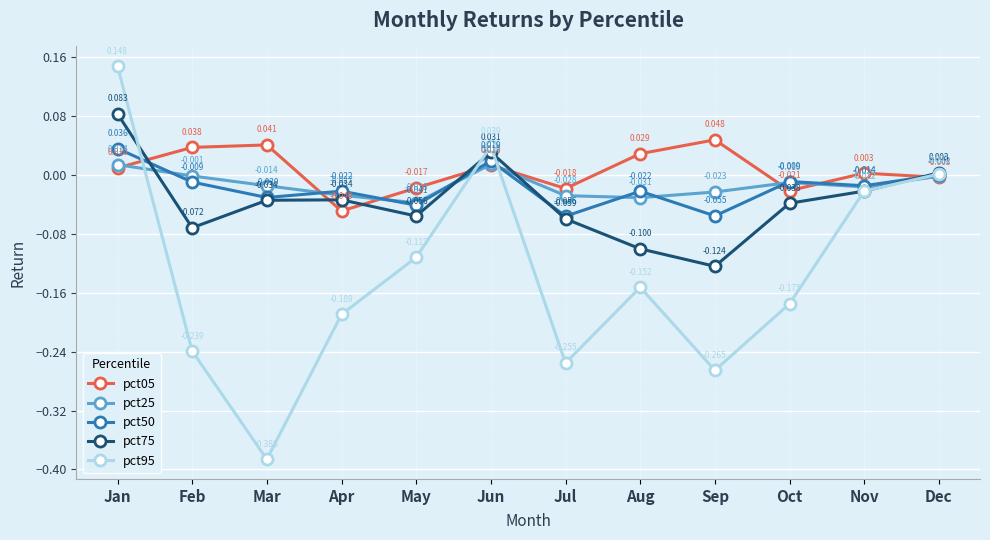

At which category is the sum across all series the highest?

Jan